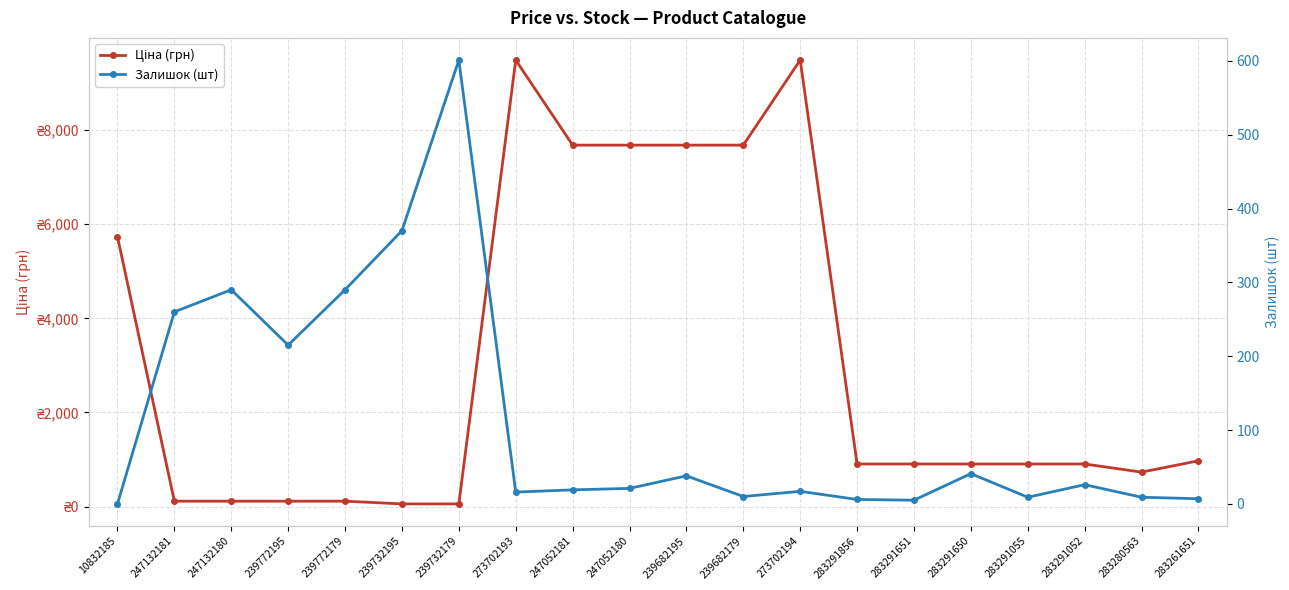

Read the Залишок (шт) value at 283291055.

9.0